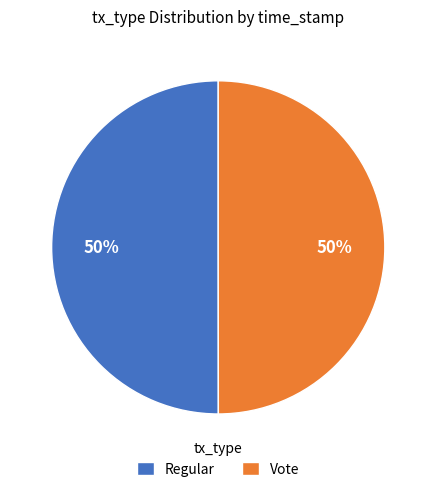

Approximately how many times larger is the value at Vote compared to Regular?

1.0